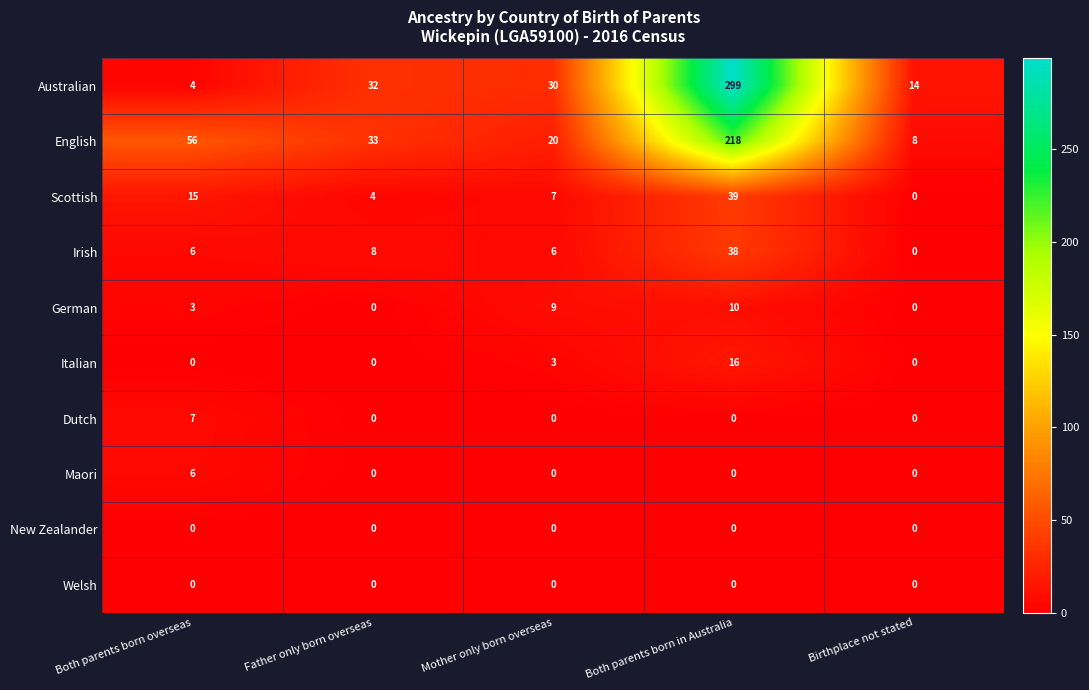

Count the number of categories in the chart.

5